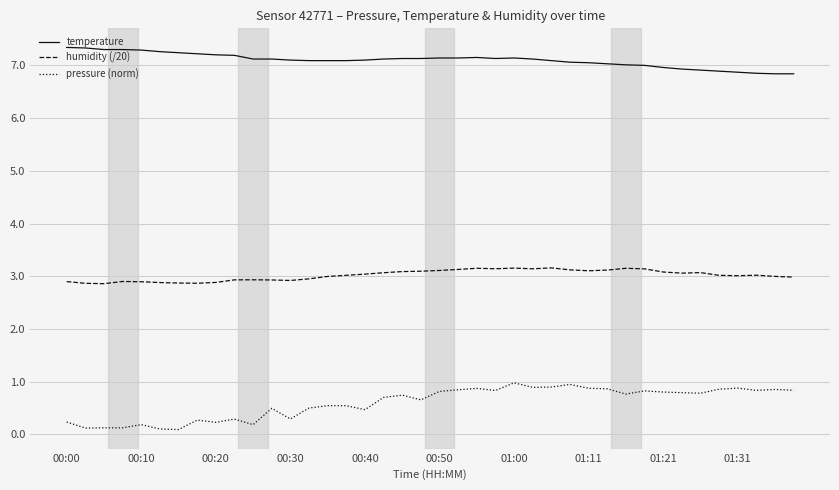

Which series has the widest spread of values?

pressure (norm)